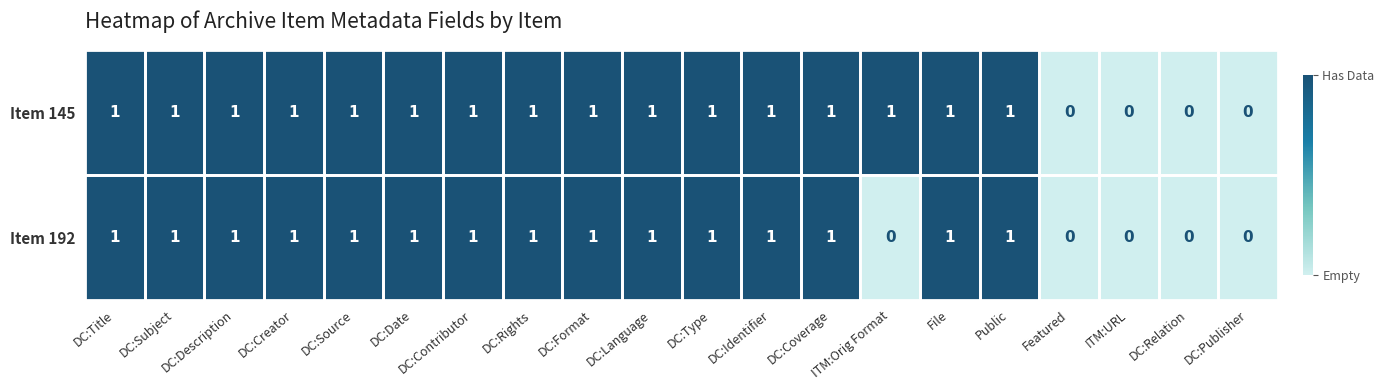

Is the value of Item 145 at DC:Creator greater than the value of Item 192 at DC:Publisher?

Yes